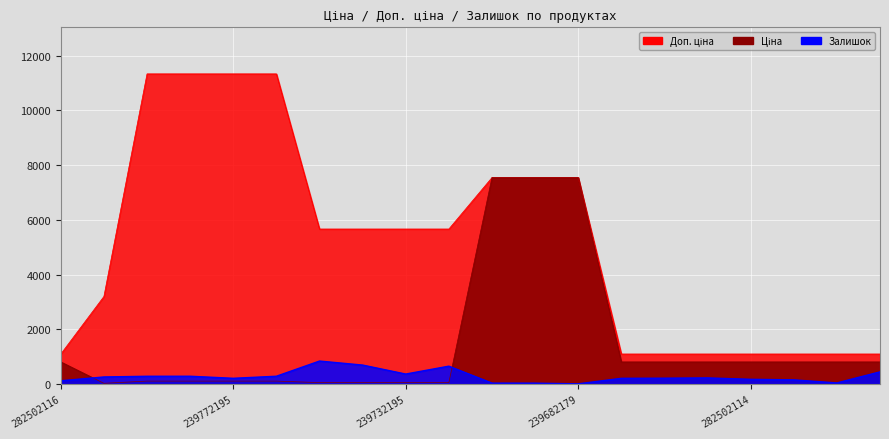

How many lines are shown in the chart?

3